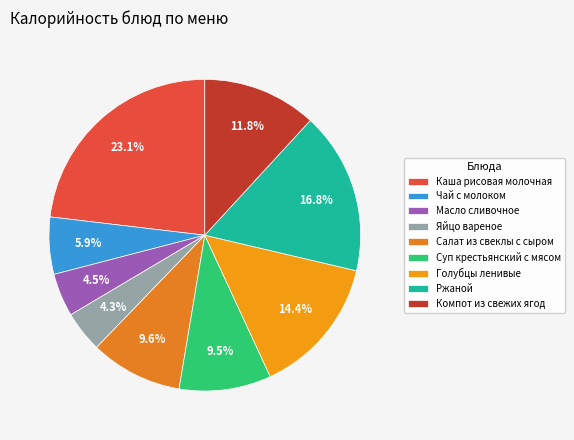

How many segments does this pie chart have?

9